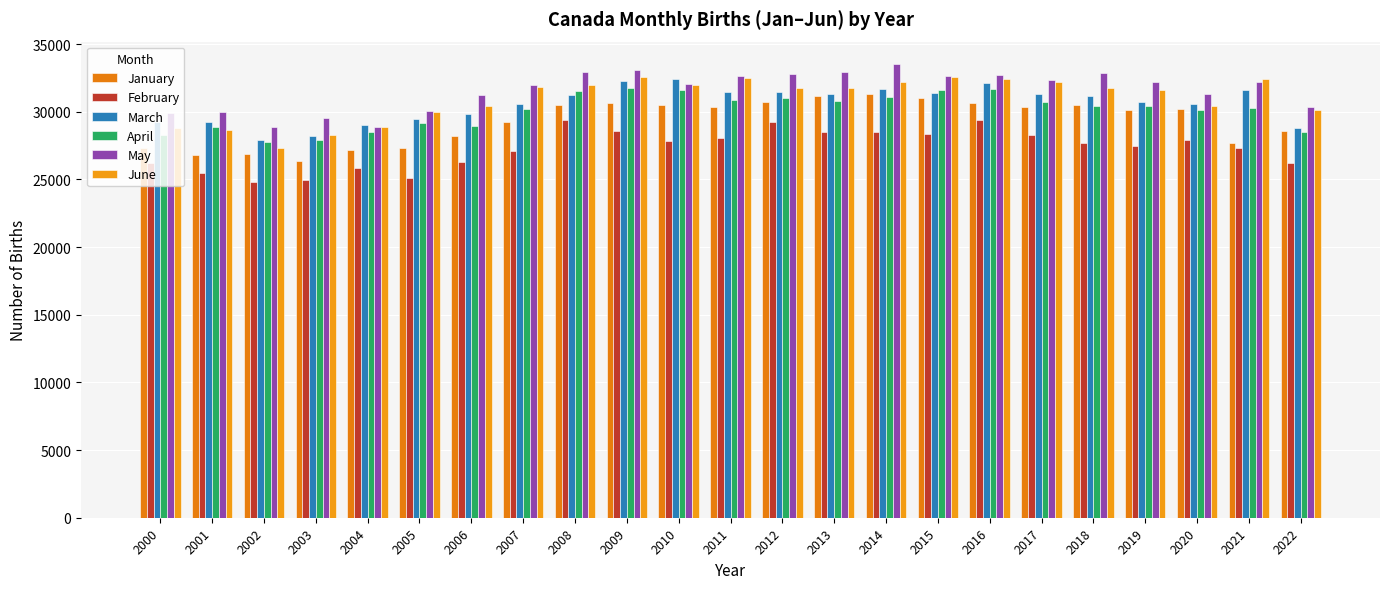

Which category has the highest value in the January series?

2014